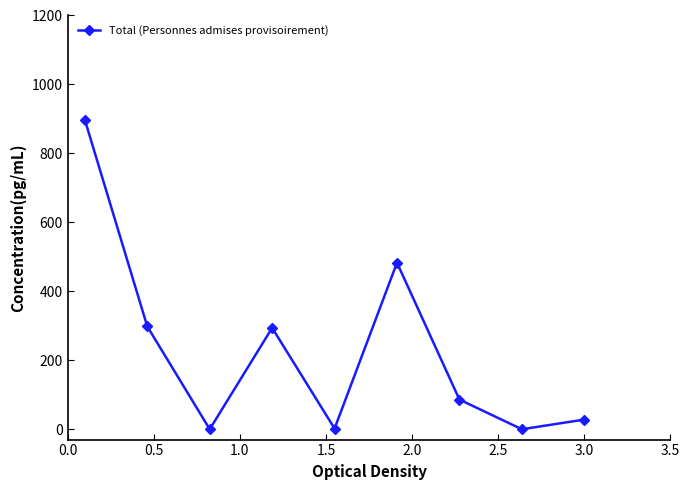

What is the maximum value shown in the chart?

897